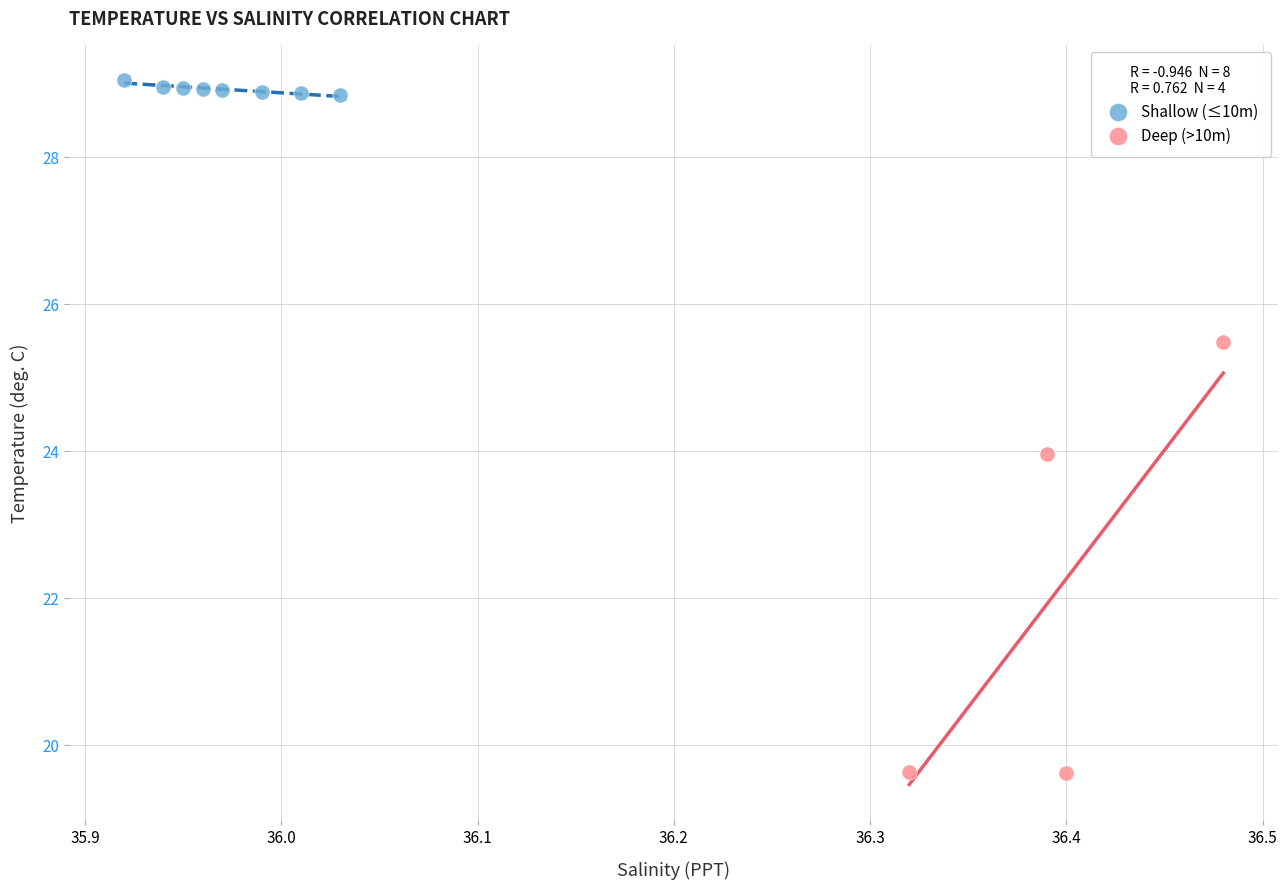

Which series reaches the maximum Y coordinate?

Shallow (≤10m)